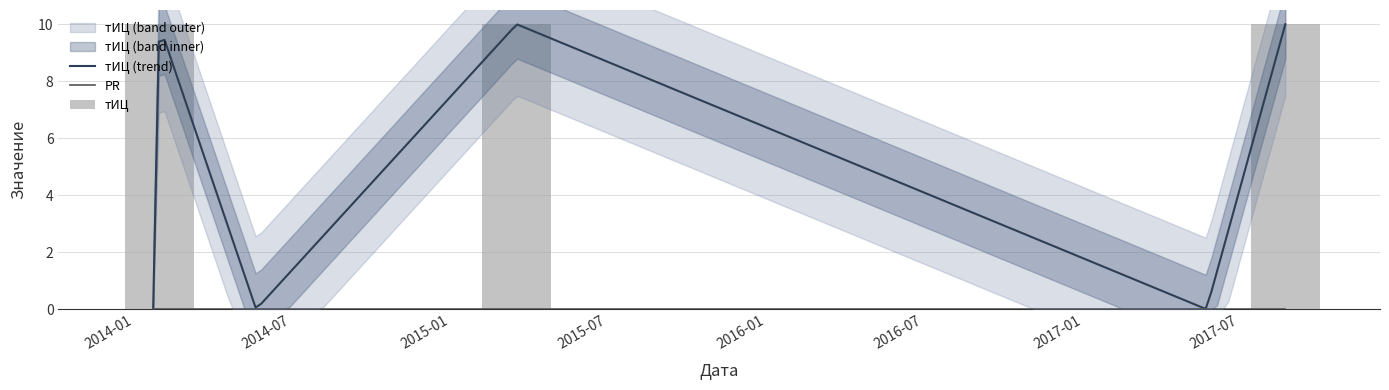

What is the value of the 6th bar from the left?

10